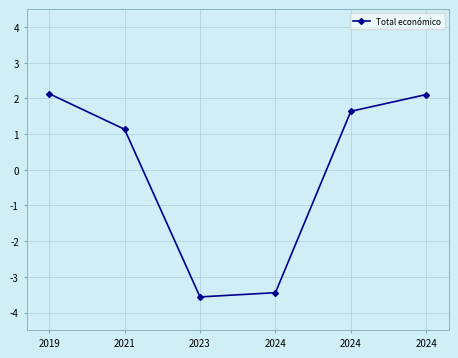

What is the ratio of the value at 2019 to the value at 2021?

1.9